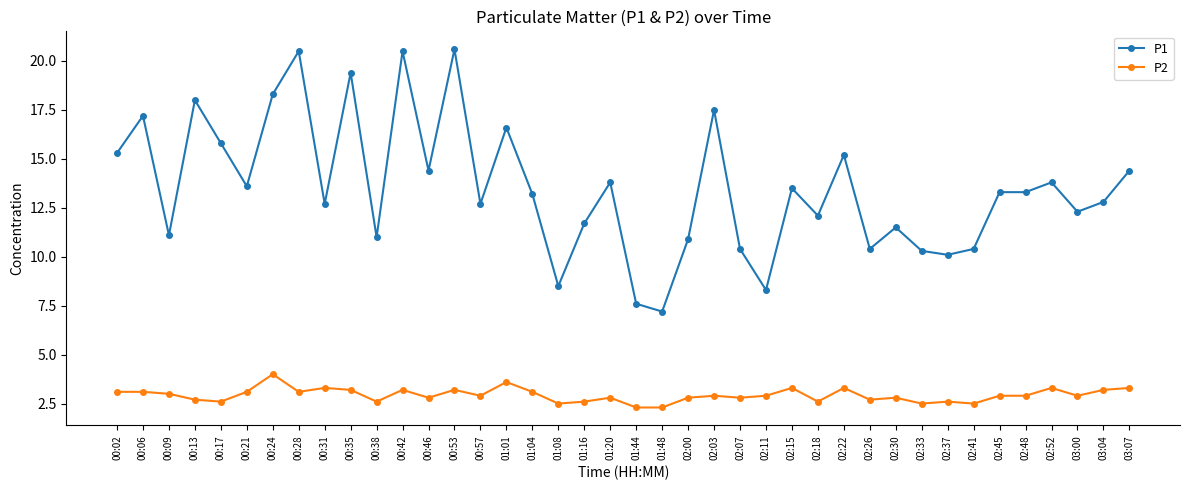

At which category does P1 reach its first local valley?

00:09